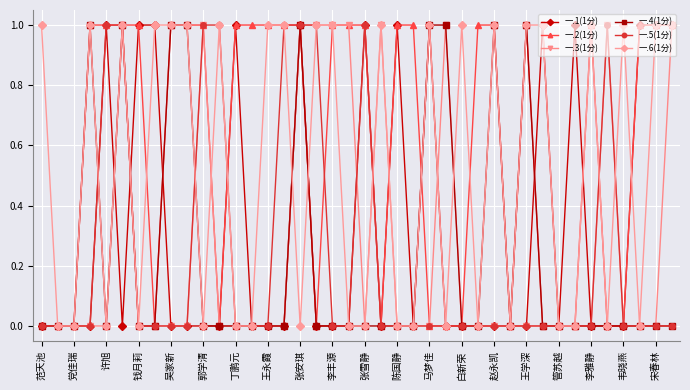

True or false: 一.4(1分) has more than 0 points higher than both neighbors.

True